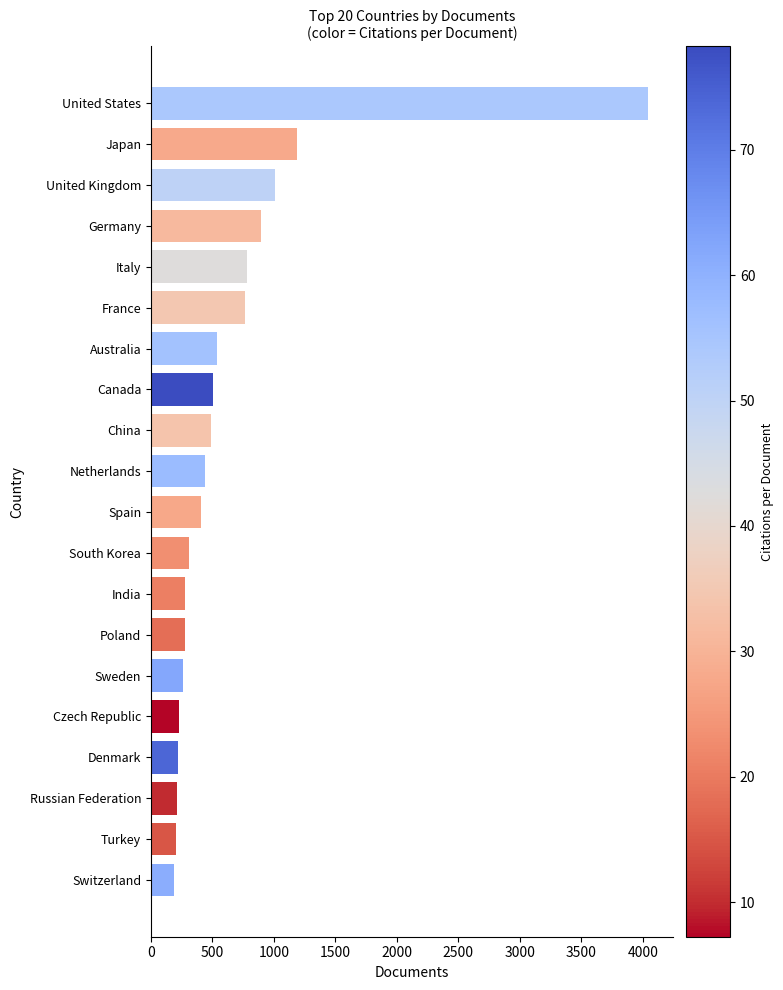

Is it true that the value at United Kingdom is 1012?

True